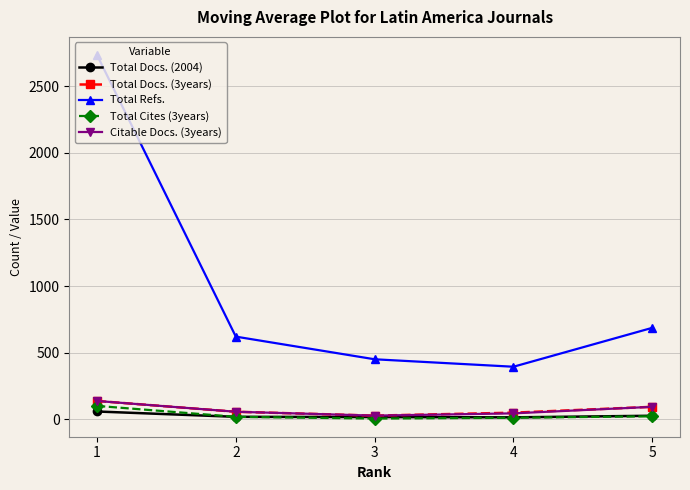

At which category is the sum across all series the highest?

1